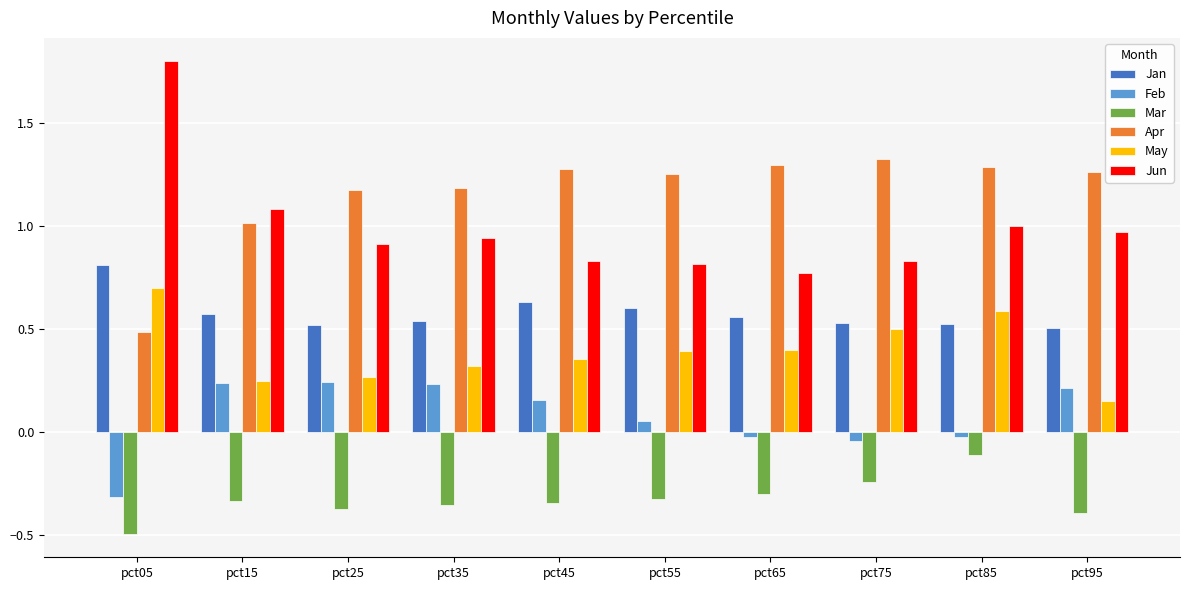

Count the number of categories in the chart.

10